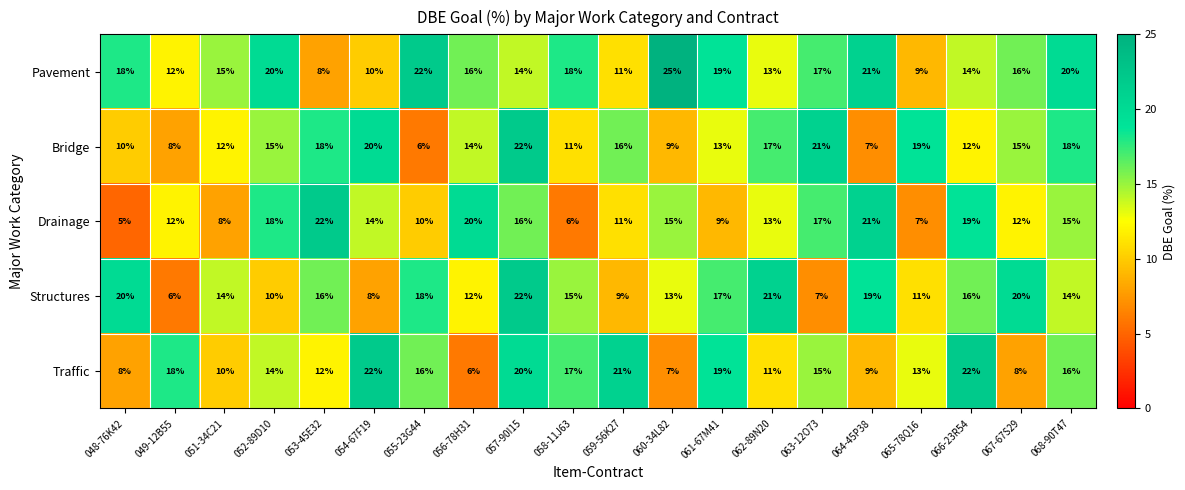

Read the Traffic value at 065-78Q16.

13